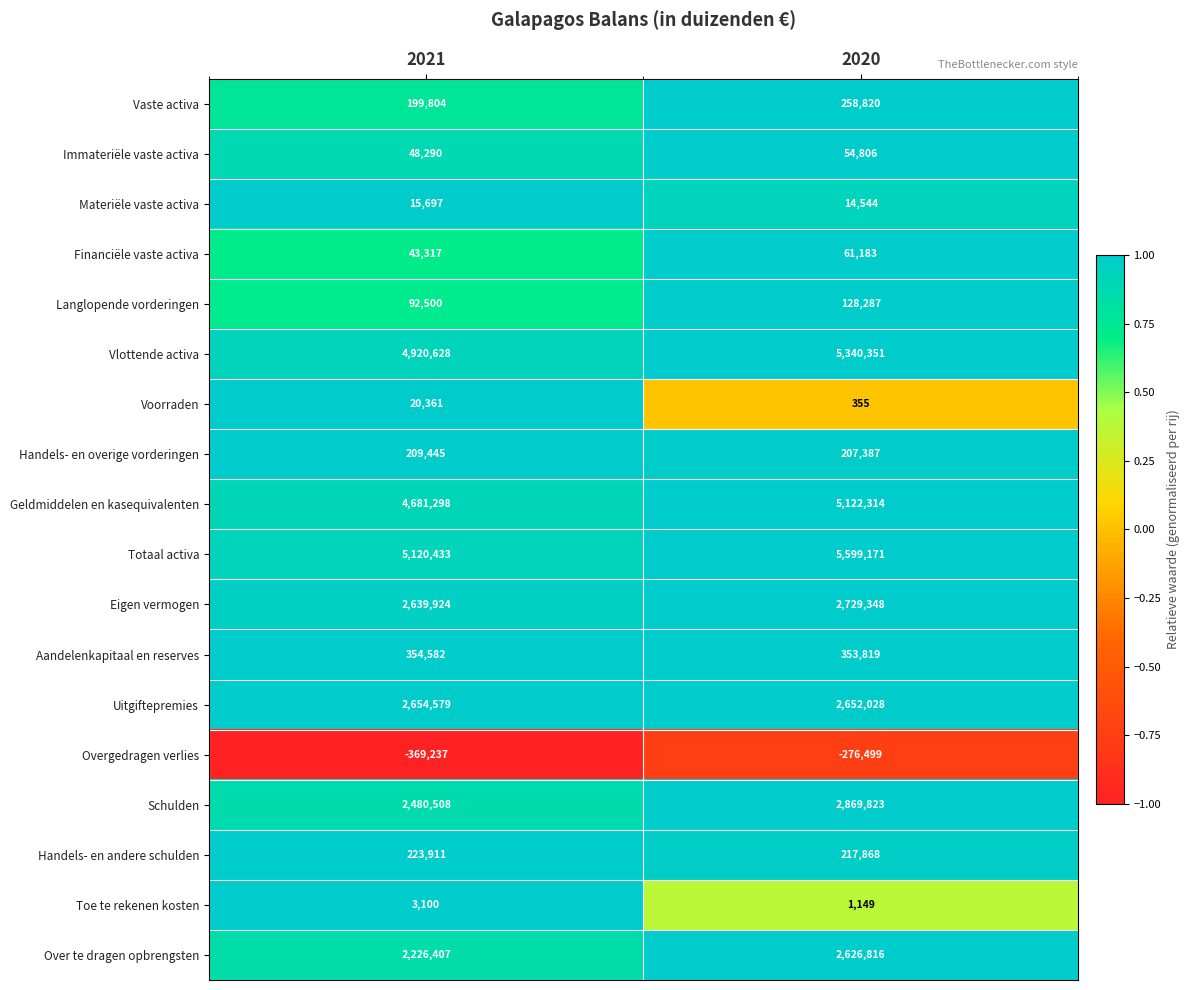

What is the total value across all series at 2021?

25565547